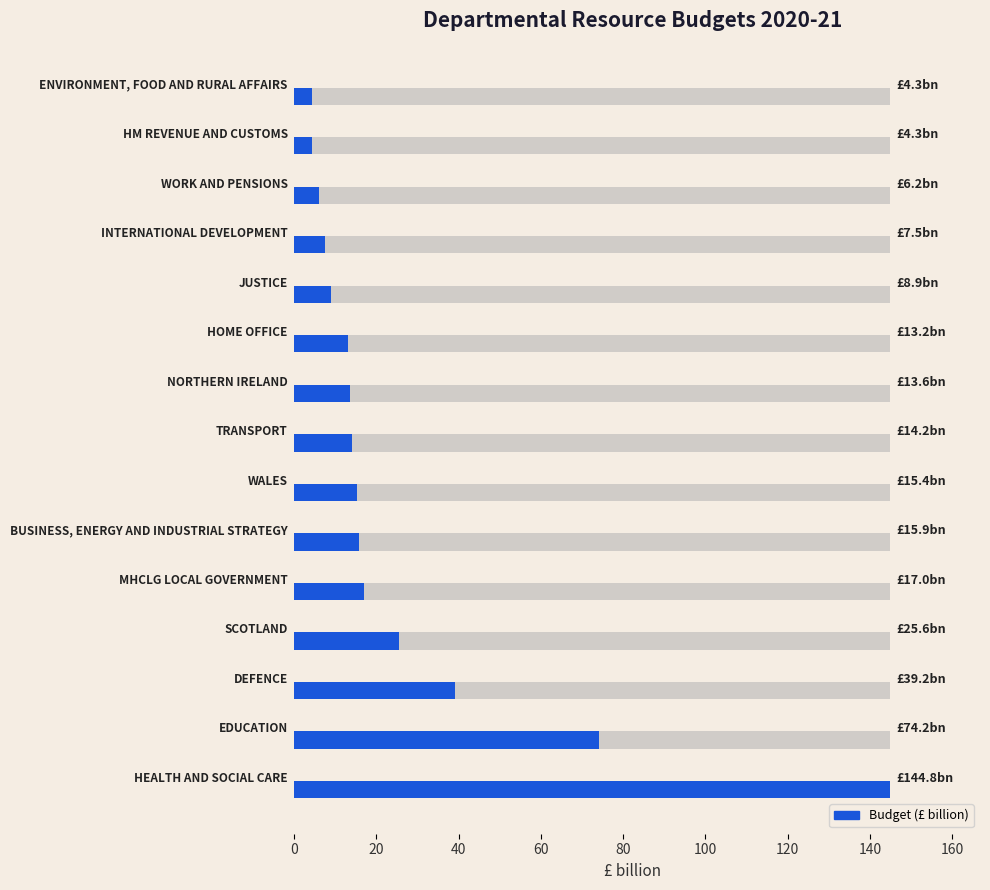

Reading right to left, list all the values displayed in this chart.

4.3	4.3	6.2	7.5	8.9	13.2	13.6	14.2	15.4	15.9	17.0	25.6	39.2	74.2	144.8